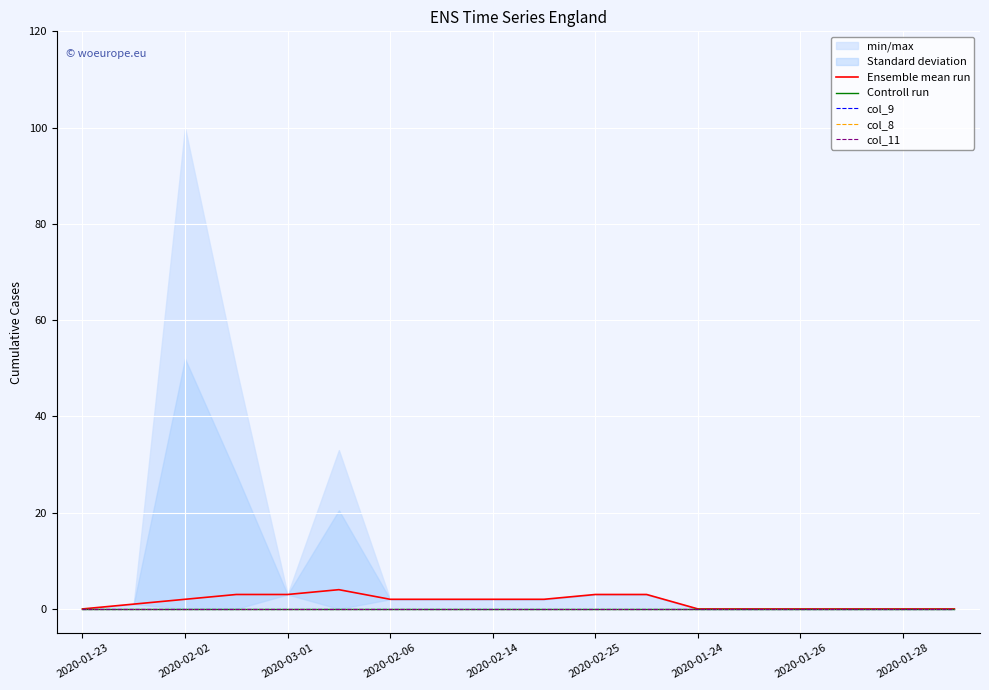

Is it true that Ensemble mean run equals 0 at 2020-01-28?

True